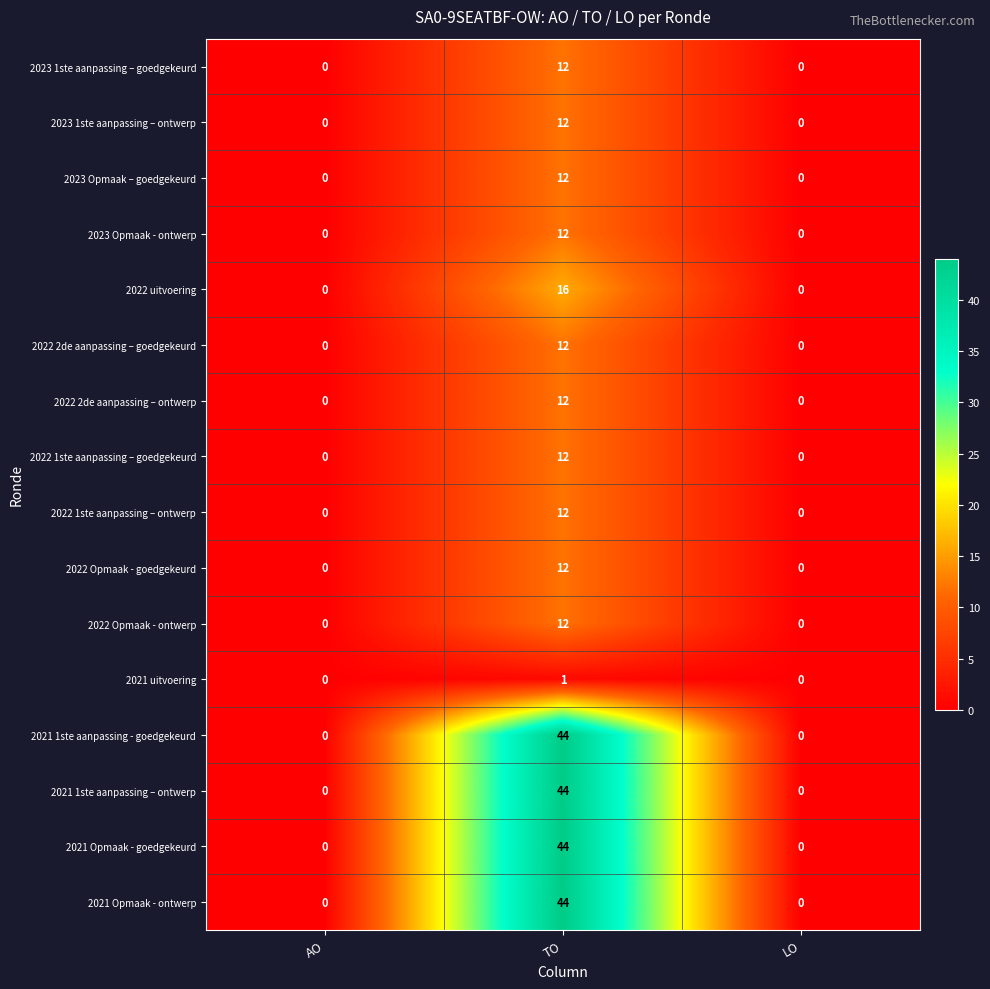

What is the difference between the maximum and second lowest values in the 2022 Opmaak - ontwerp series?

12